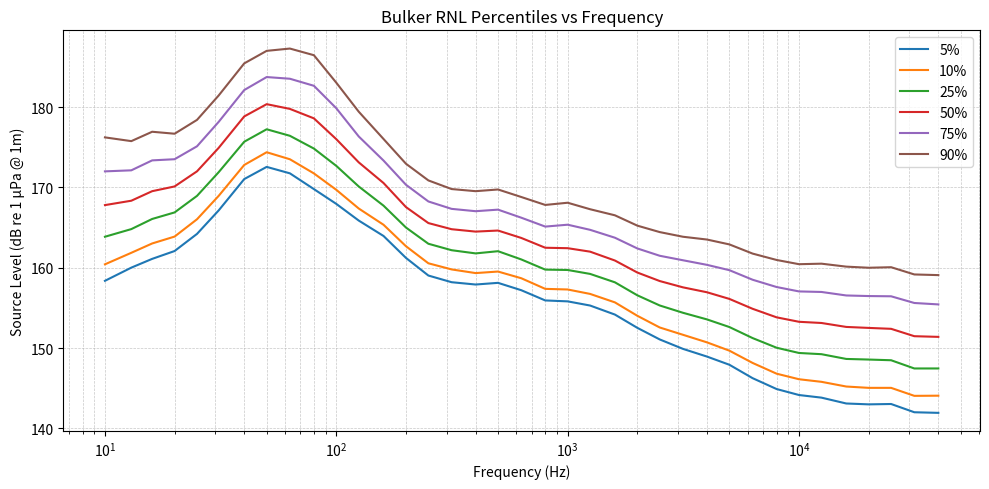

Does the chart have visible grid lines?

Yes